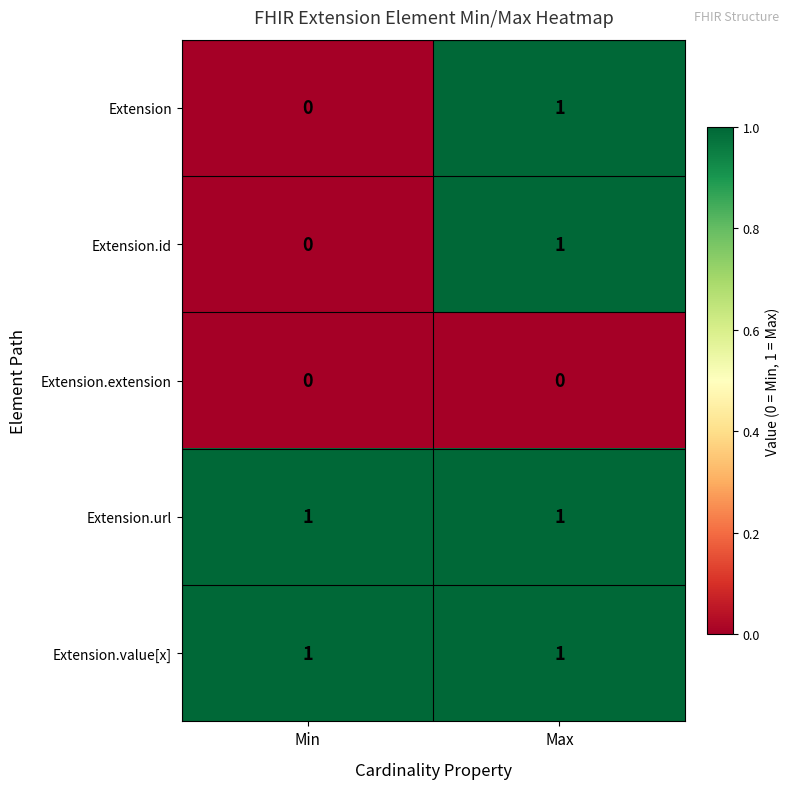

Where is Extension.id nearest to the value 0?

Min